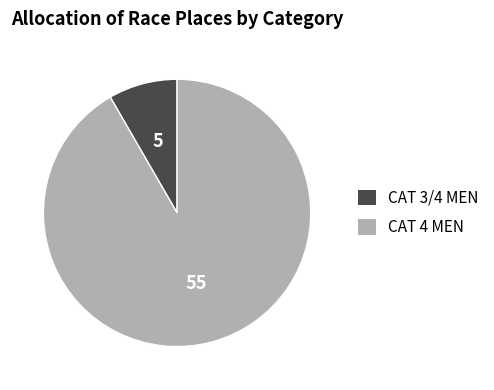

What is the smallest slice in the pie chart?

CAT 3/4 MEN